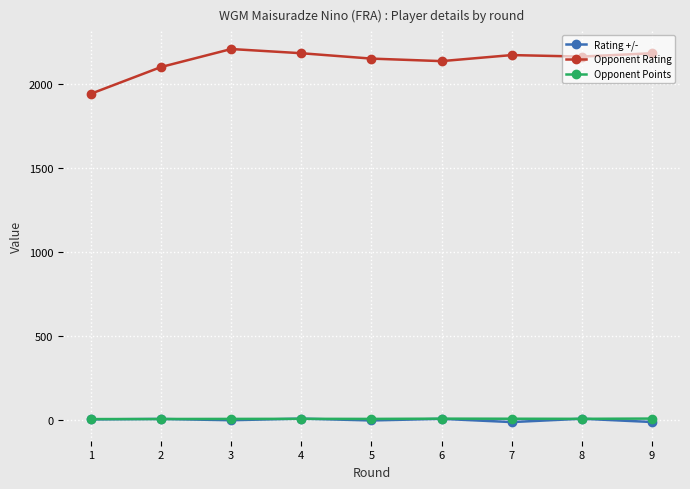

Is it true that Opponent Rating equals 2161.0 at 8?

True